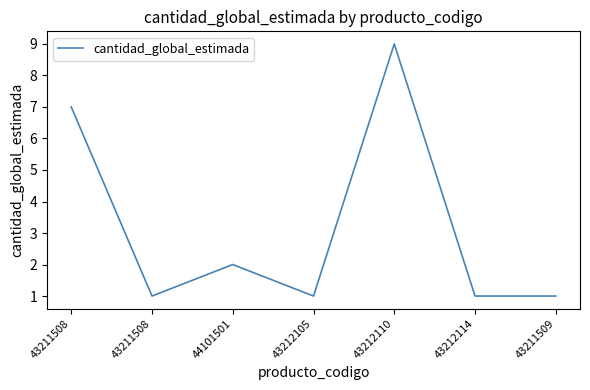

Count the number of data series in this chart.

1